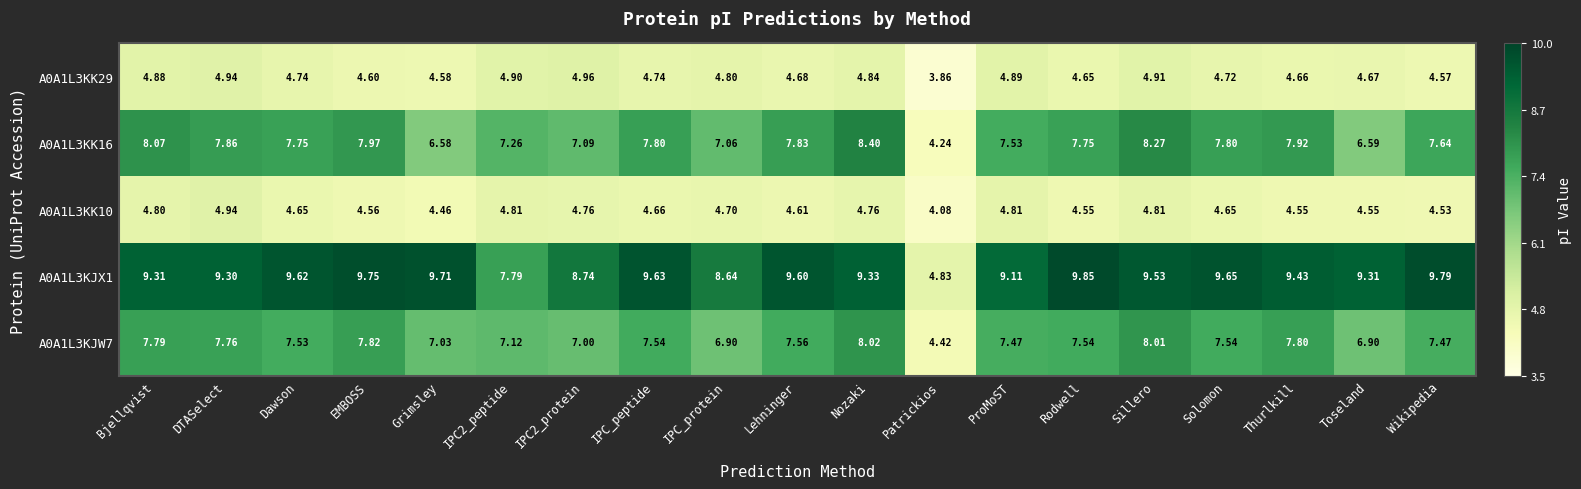

Where is A0A1L3KK10 nearest to the value 4?

Patrickios